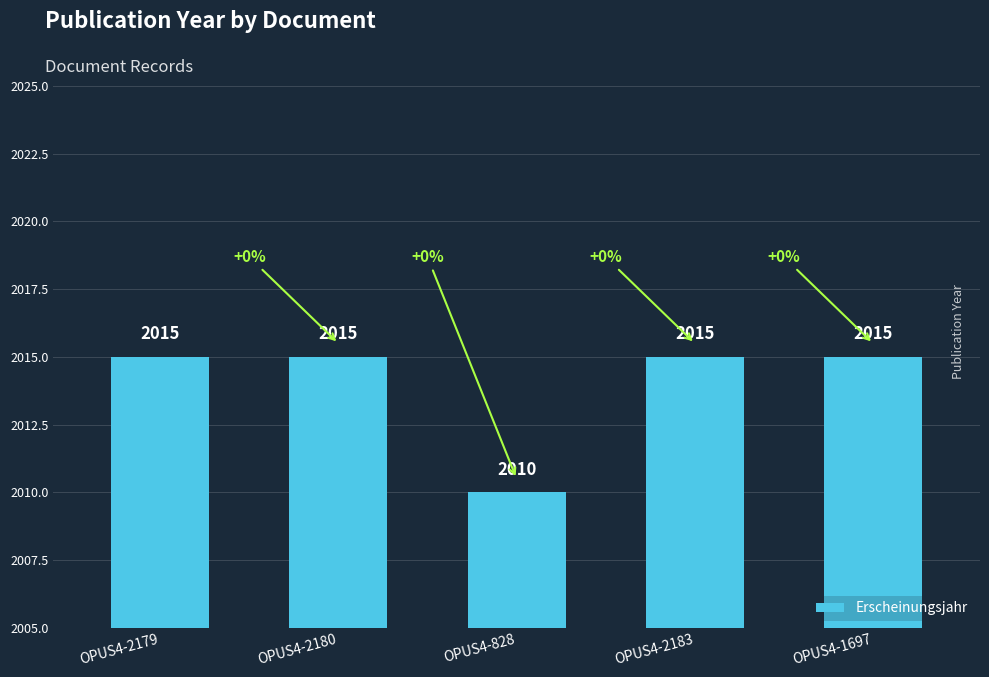

Where is the data nearest to the value 2012?

OPUS4-828